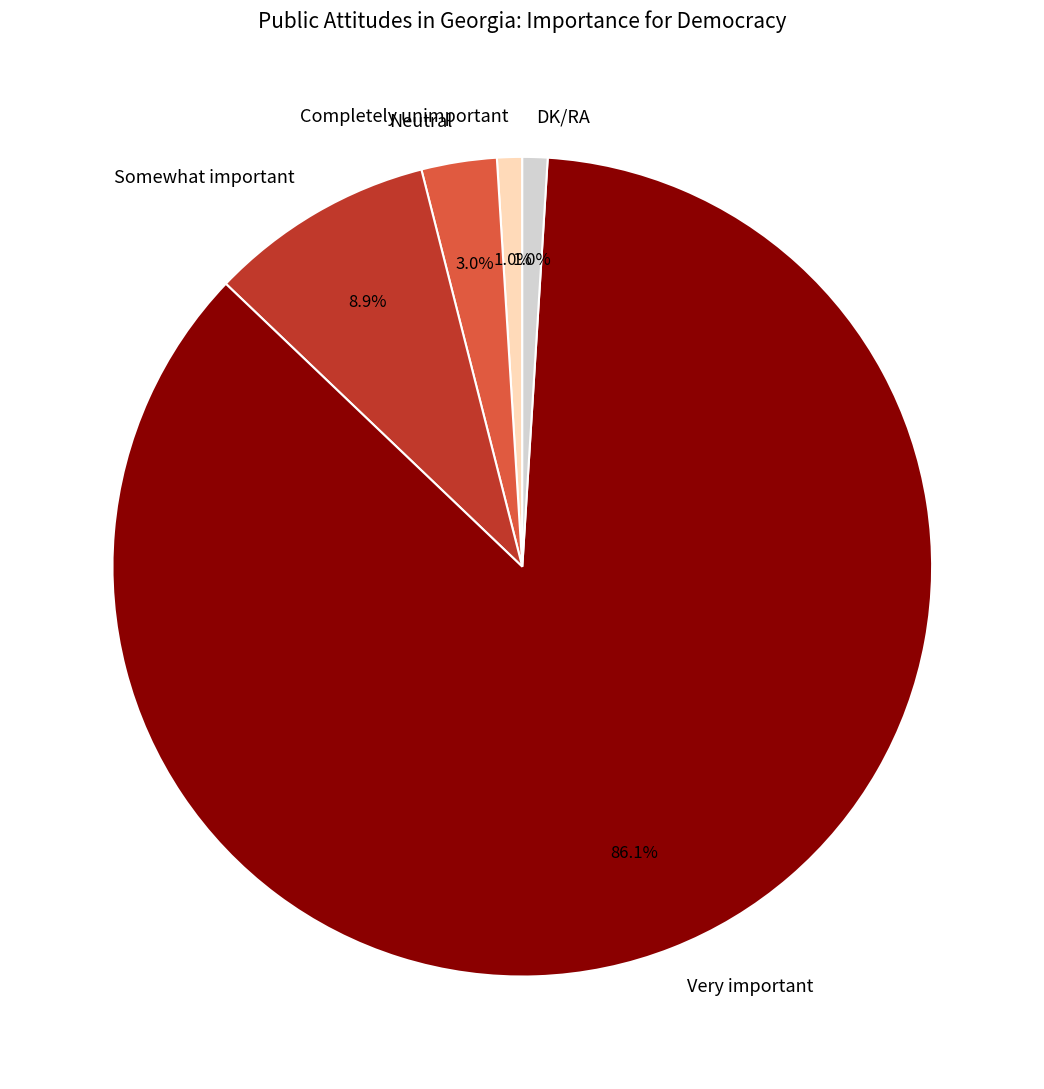

Which has a higher value, Somewhat important or DK/RA?

Somewhat important